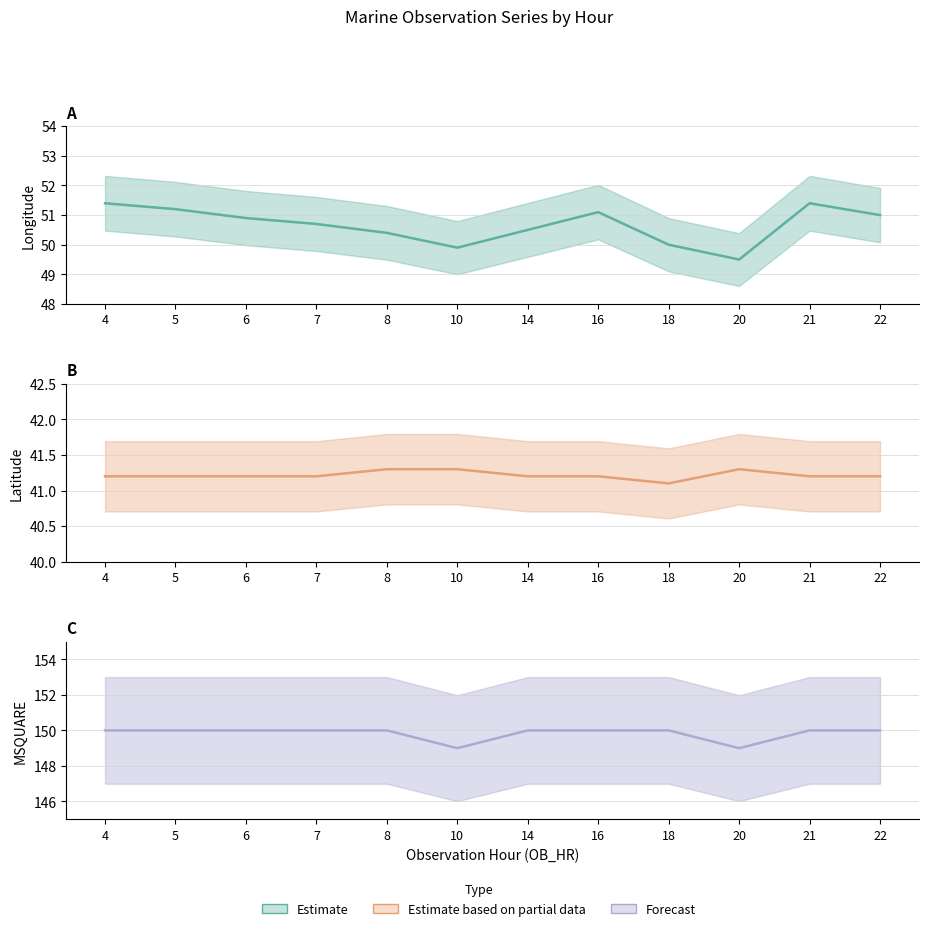

True or false: MSQUARE and LONG cross at least once.

False